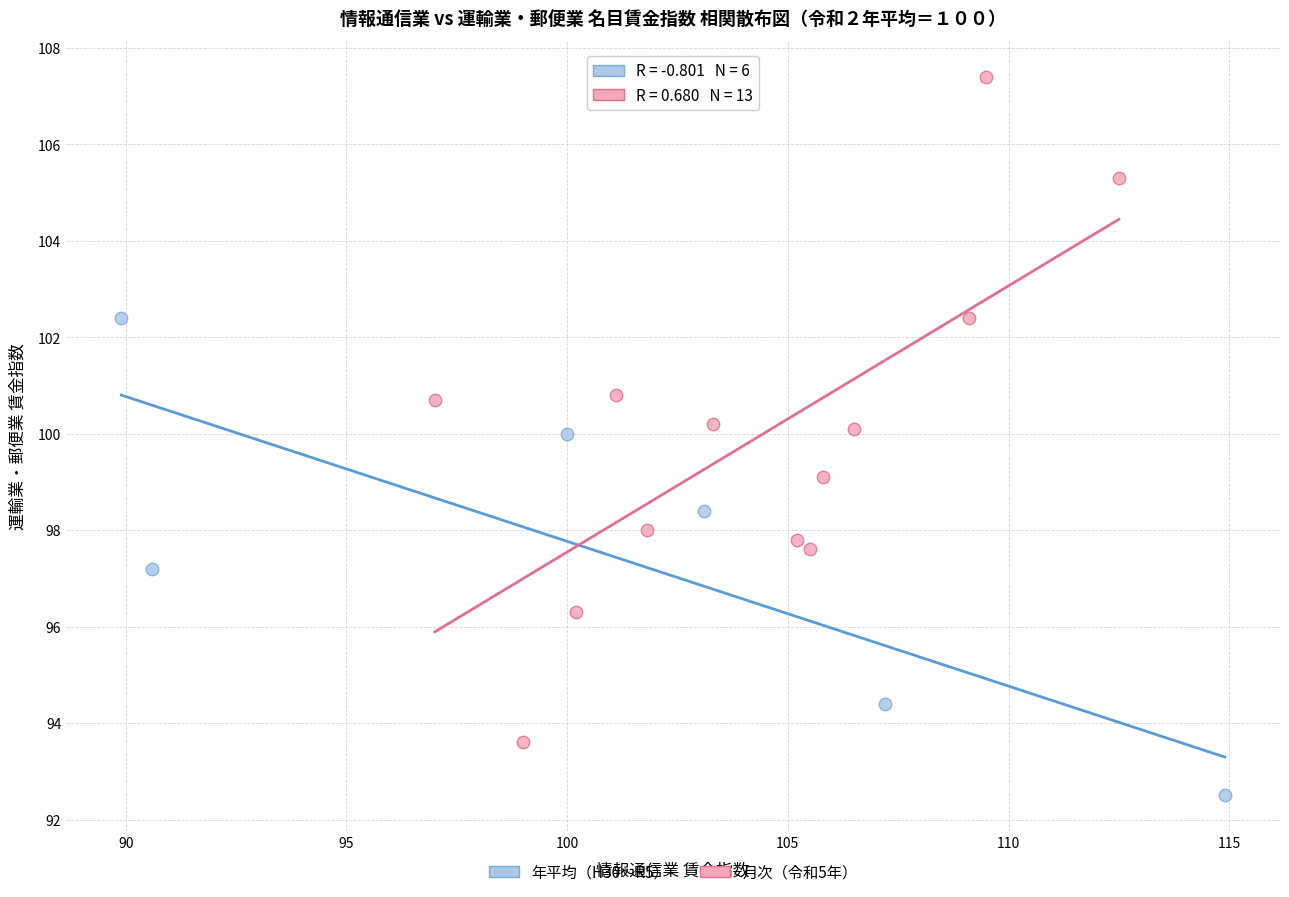

Which series reaches the minimum Y coordinate?

年平均（H30〜R5）